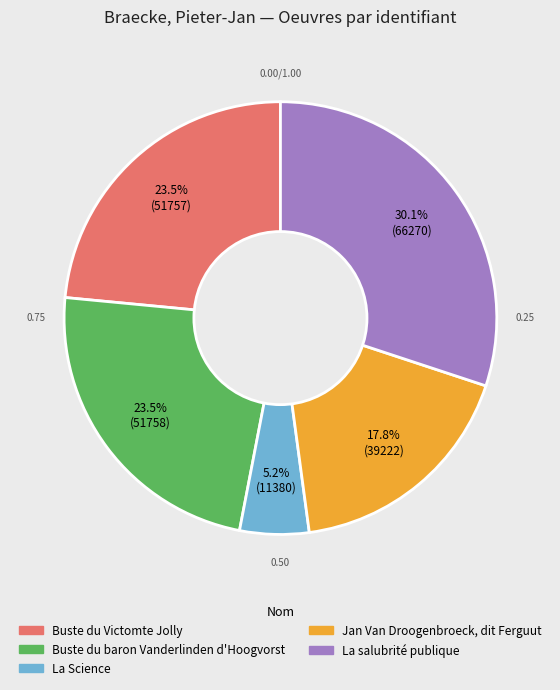

What is the largest slice in the pie chart?

La salubrité publique